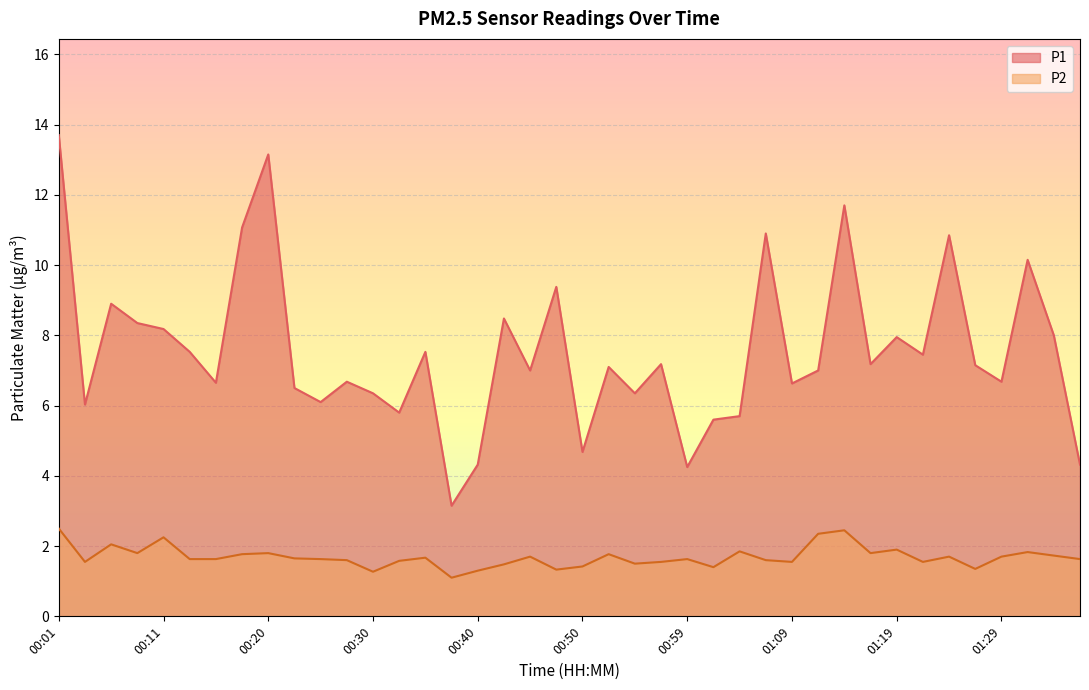

At which label does P1 first exceed 7?

00:01